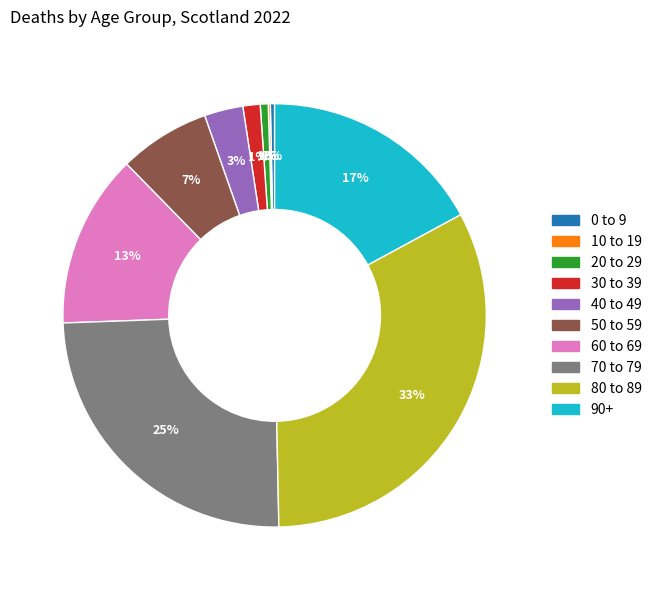

Is the sum of 0 to 9 and 90+ greater than half?

No